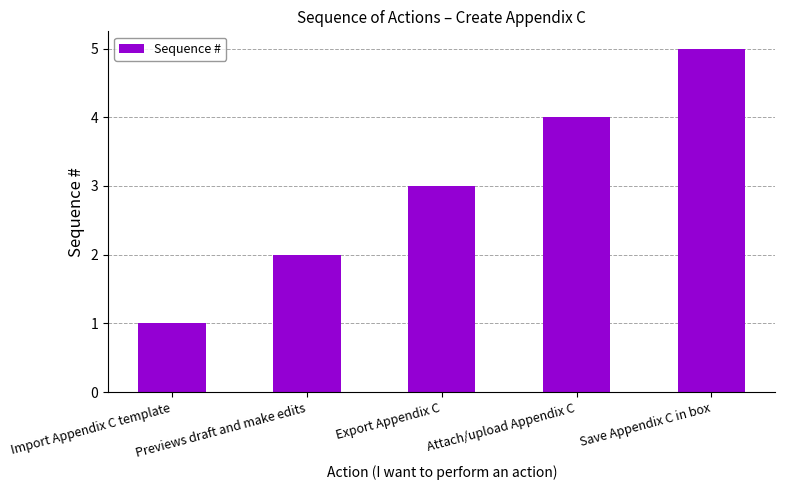

What is the difference between the maximum and minimum values?

4